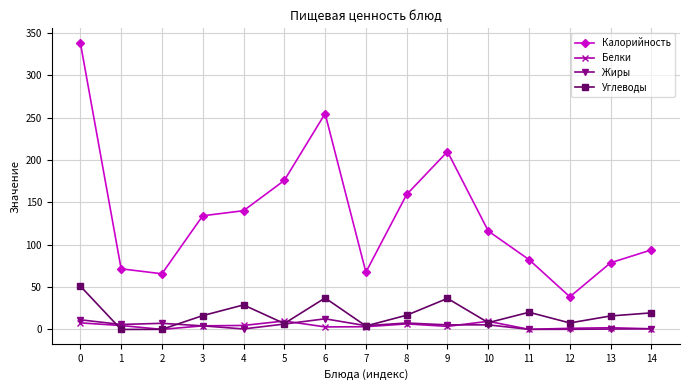

What is the difference between the highest and lowest values at 0?

331.0